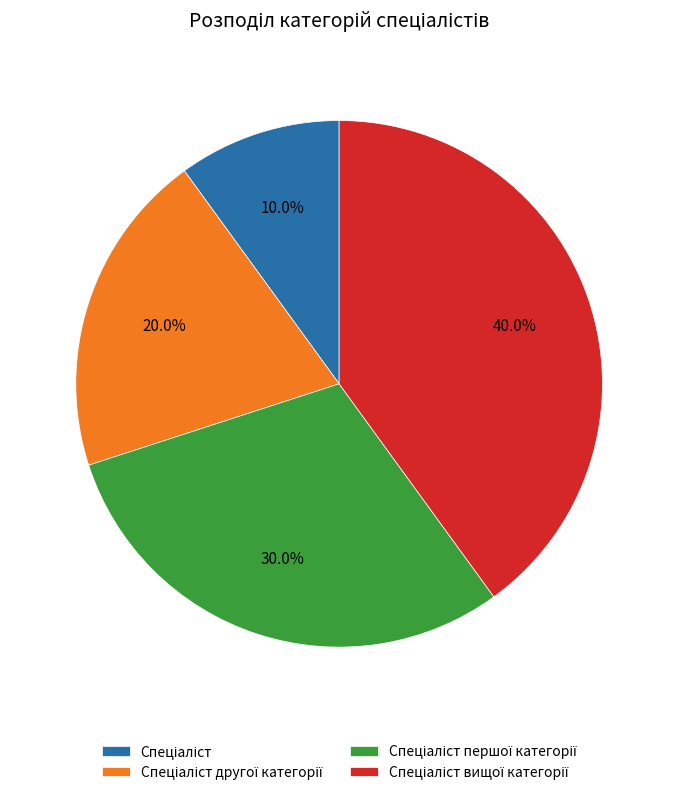

Is there a majority slice in this chart?

No